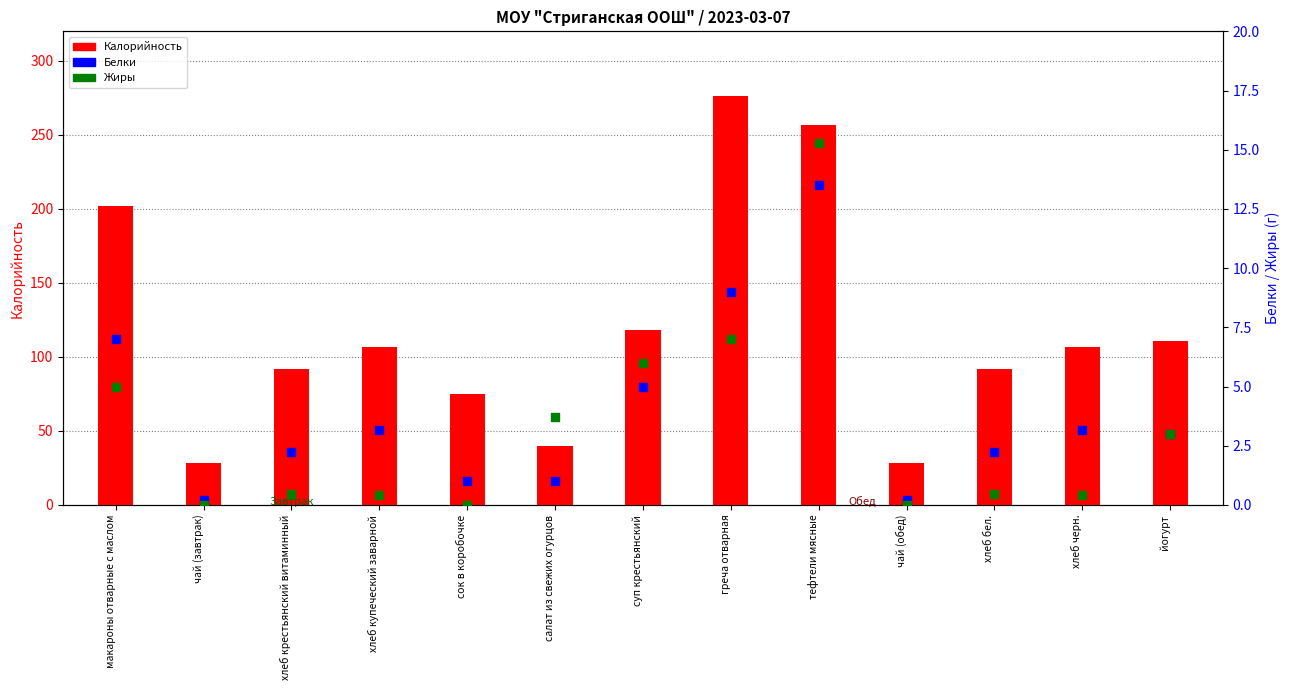

At how many categories does at least one series exceed 55?

10